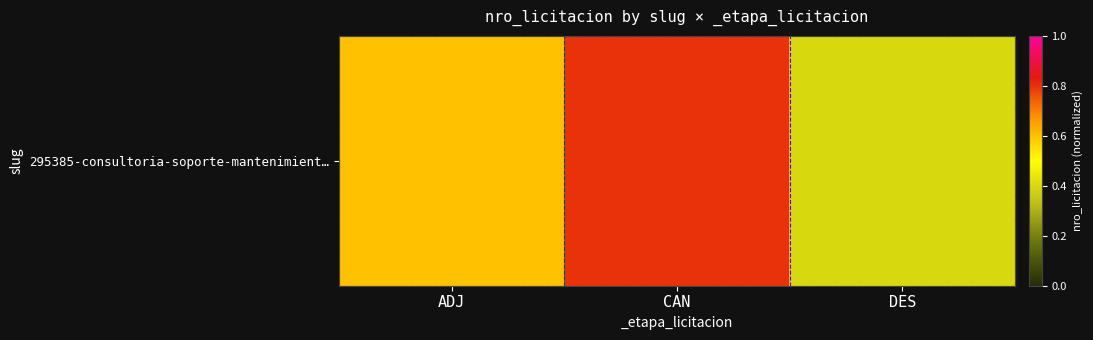

Count the number of data series in this chart.

1